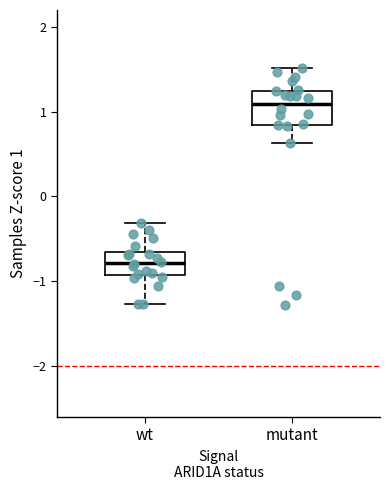

Reading left to right, read every box against the y-axis: the position of its median line, the range the box covers, and the ends of its whiskers. The values are not printed on the chart, so give them approximately, as read against the axis.

wt: median -0.8, box -0.9 to -0.7, whiskers -1.3 to -0.3
mutant: median 1.1, box 0.8 to 1.2, whiskers 0.6 to 1.5